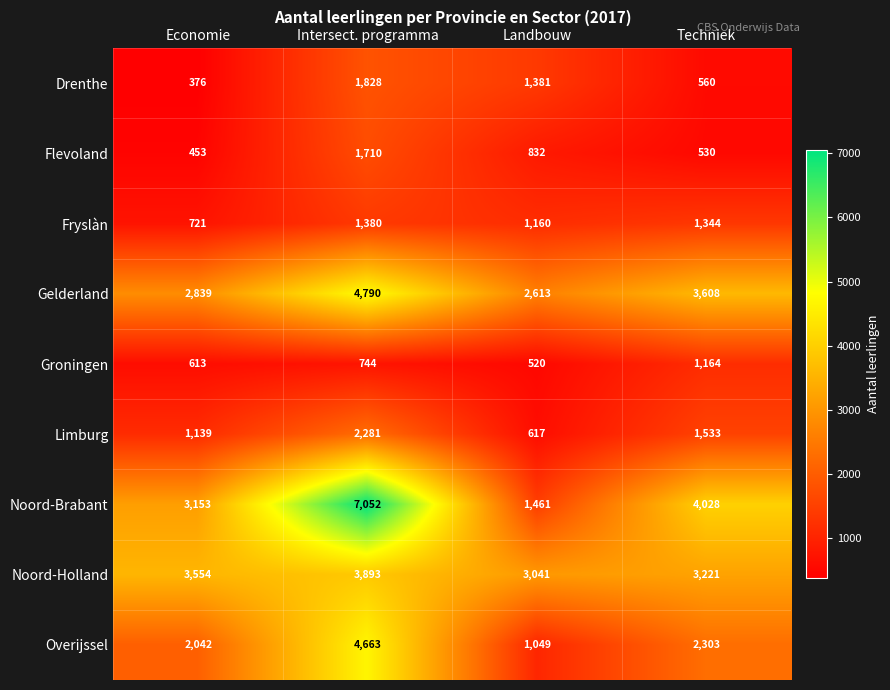

Which label corresponds to the largest value in the chart?

Intersect. programma